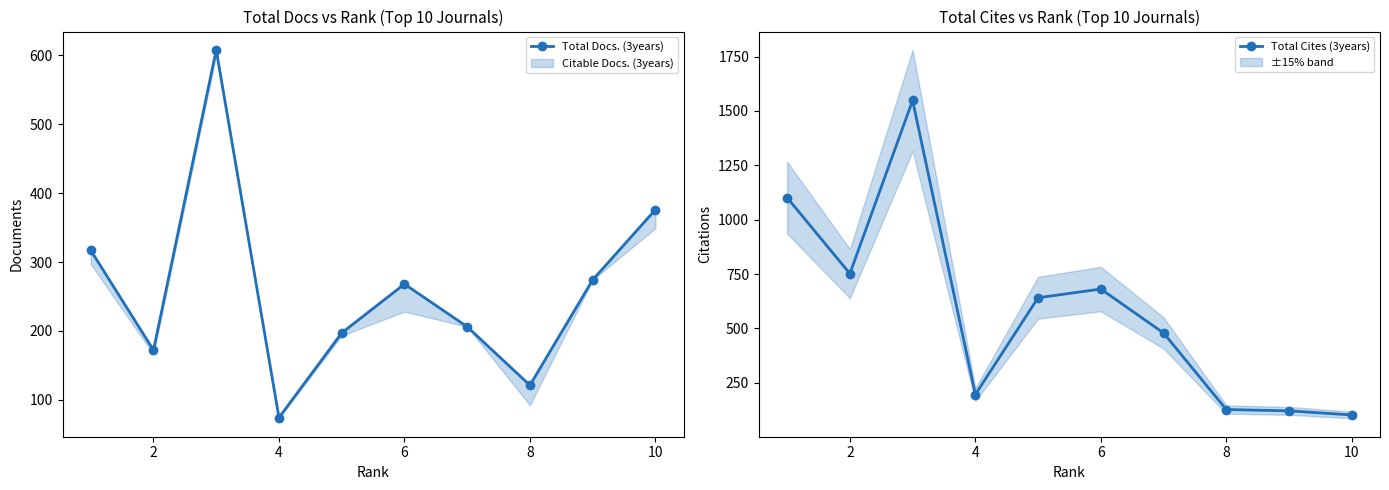

Which series ends up on top after the final intersection of Total Docs. (3years) and Total Cites (3years)?

Total Docs. (3years)